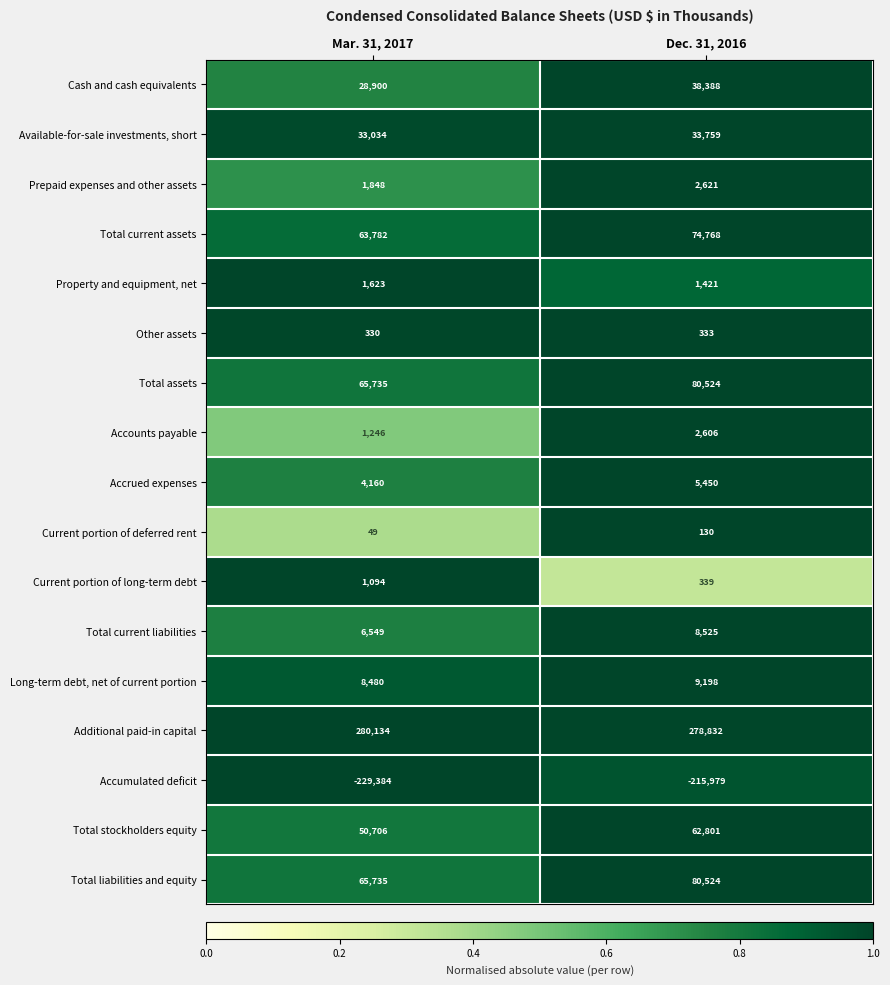

What is the difference between the highest and lowest values at Dec. 31, 2016?

494811